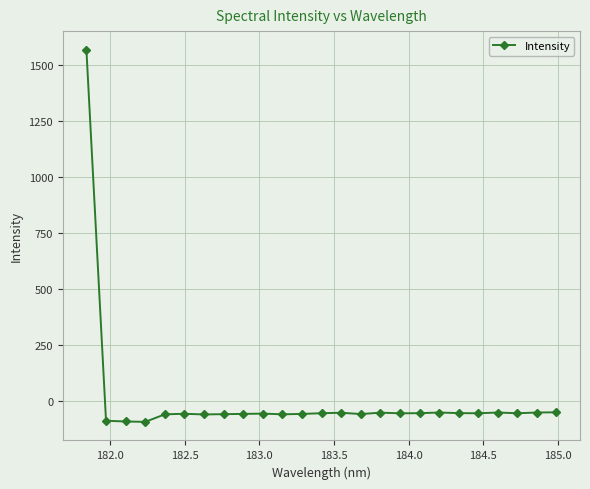

How many lines are shown in the chart?

1